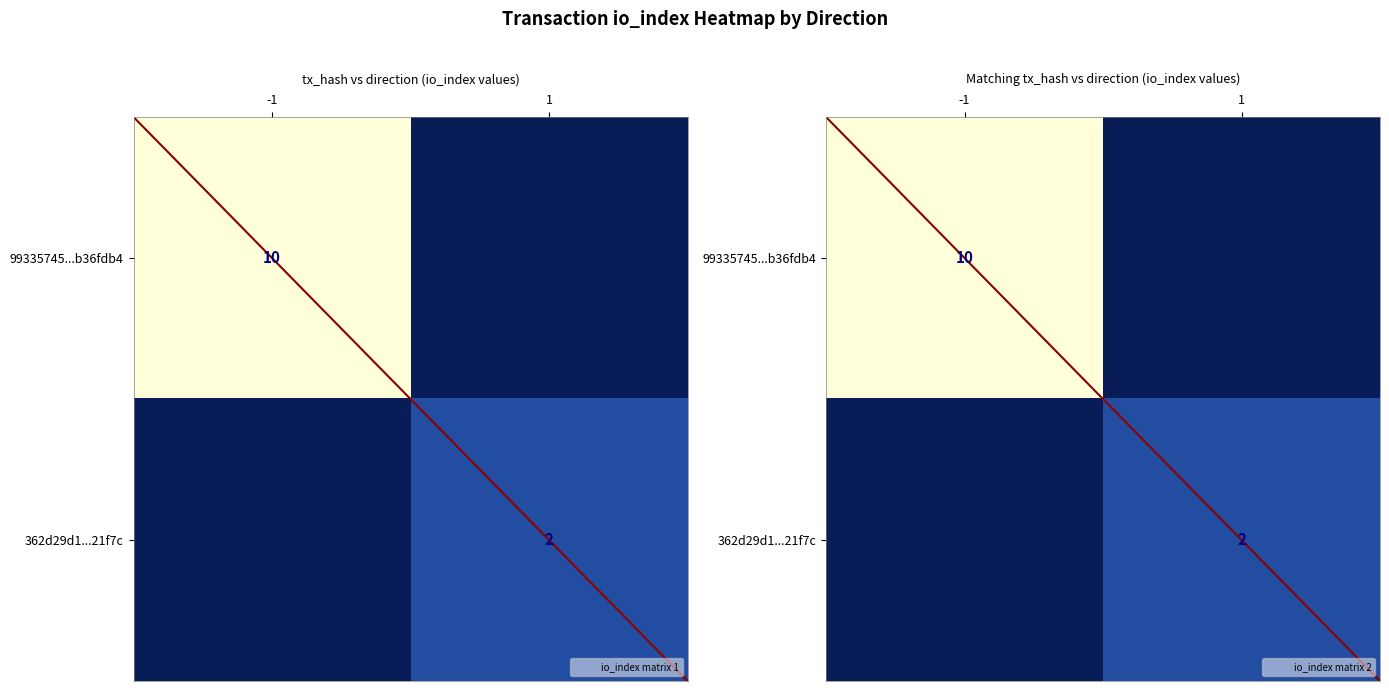

Which series has the largest total across all categories?

99335745...b36fdb4